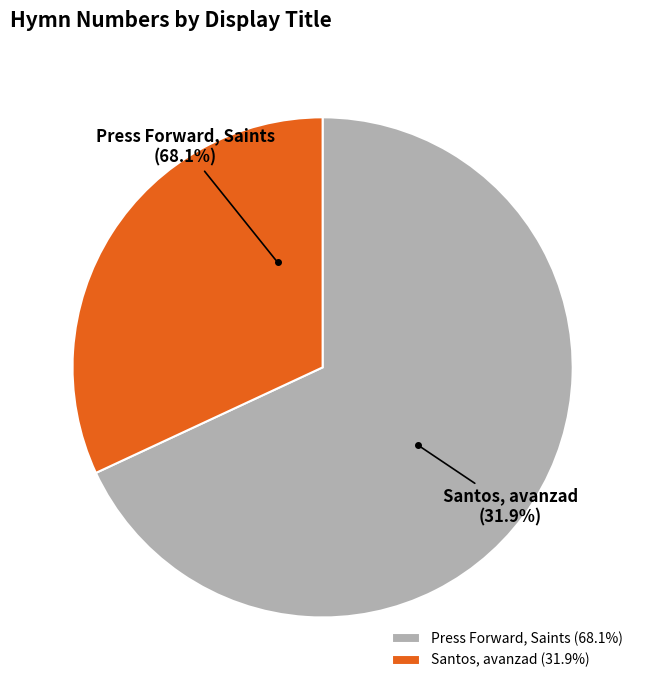

What is the smallest slice in the pie chart?

Santos, avanzad